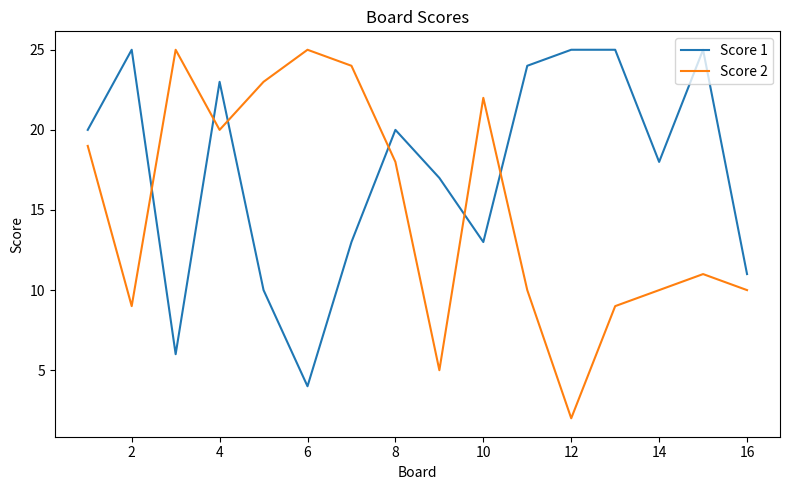

Which series has the largest total across all categories?

Score 1